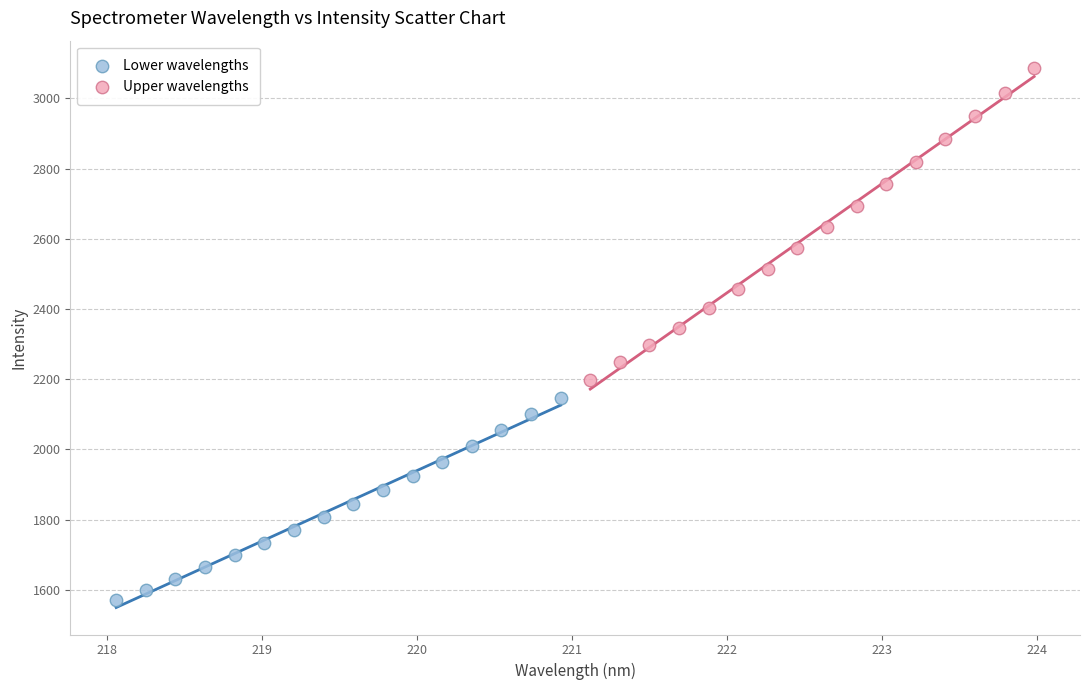

Which series contains the lowest Y value?

Lower wavelengths